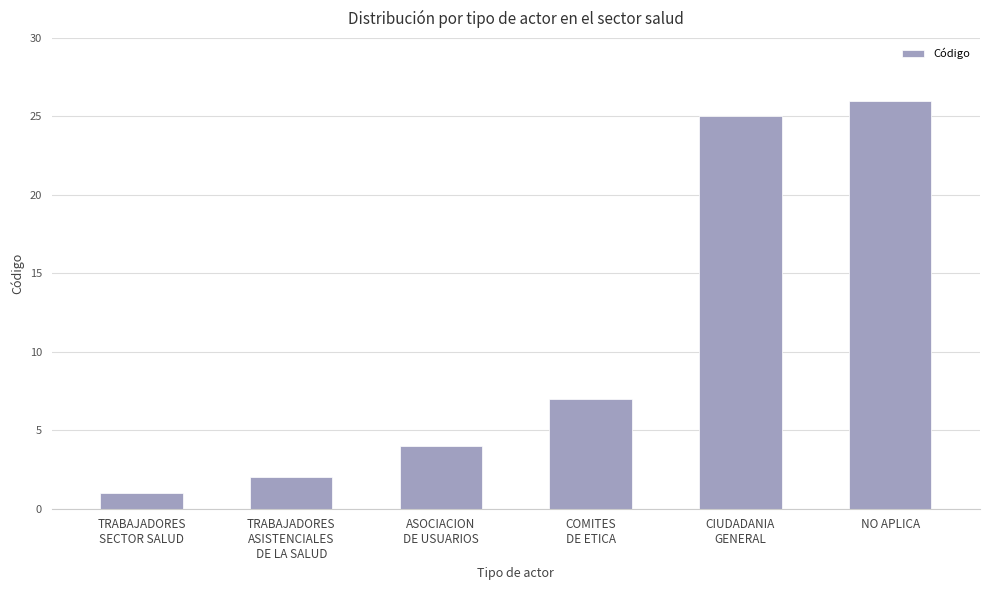

What is the sum of all values?

65